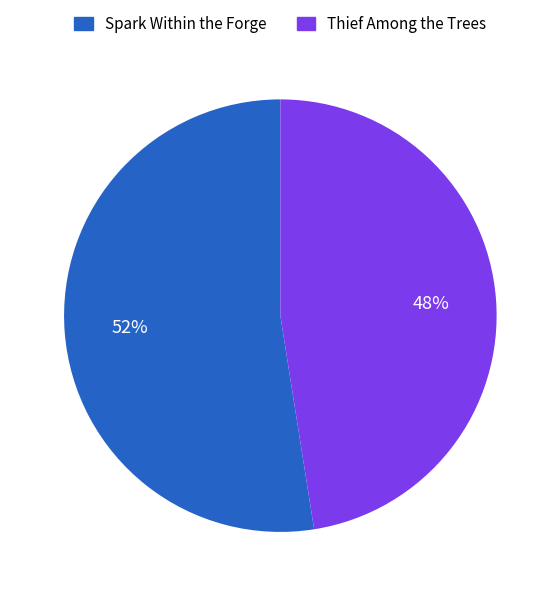

How many segments does this pie chart have?

2